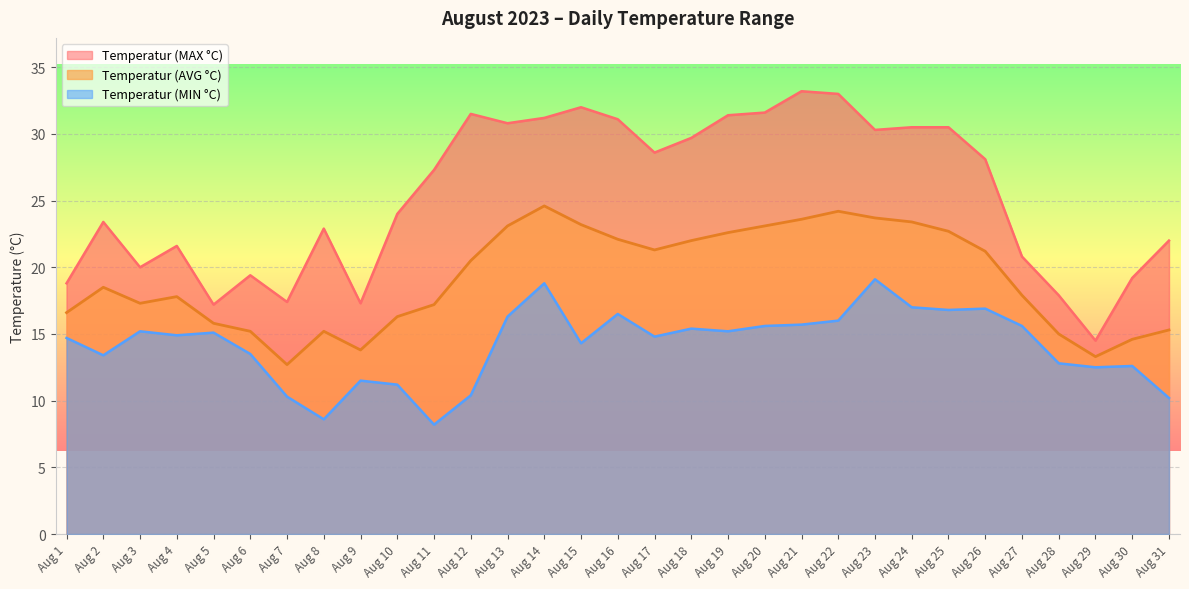

What is the lowest value of the Temperatur (MIN °C) series?

8.2